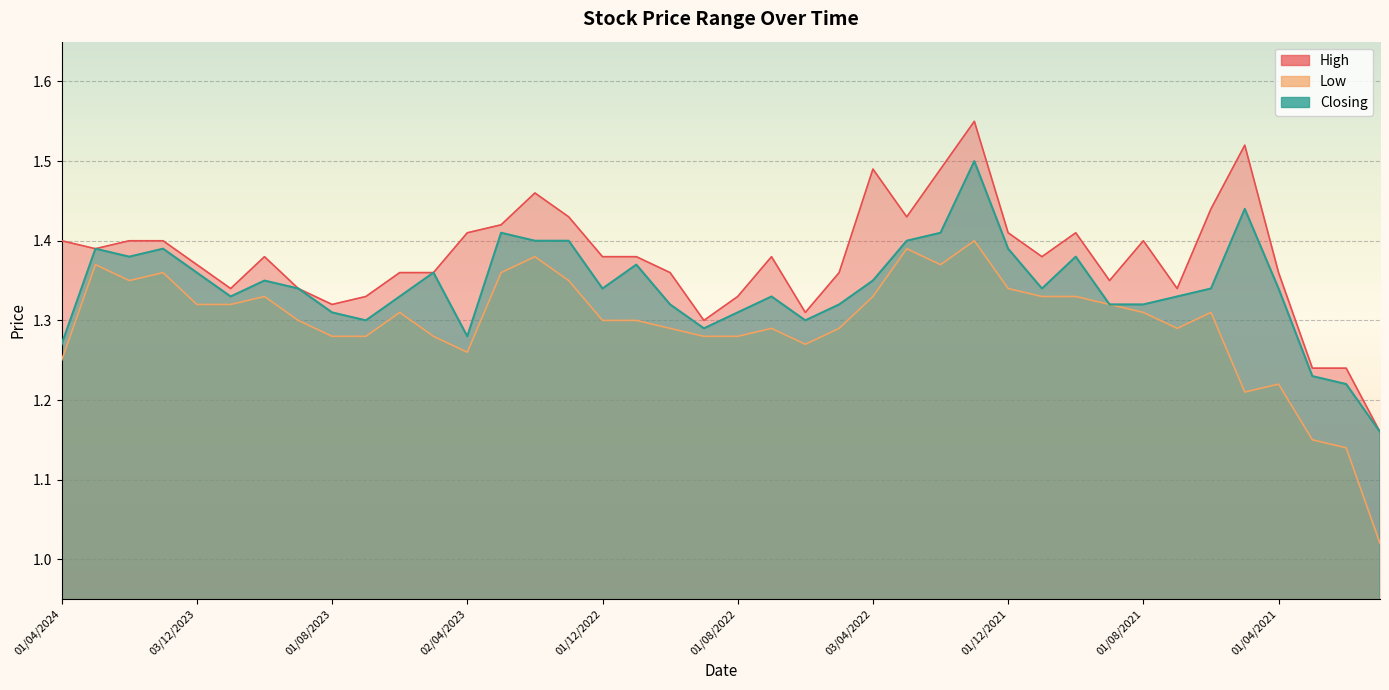

Between 01/07/2021 and 03/01/2021, which series saw the biggest shift?

Low